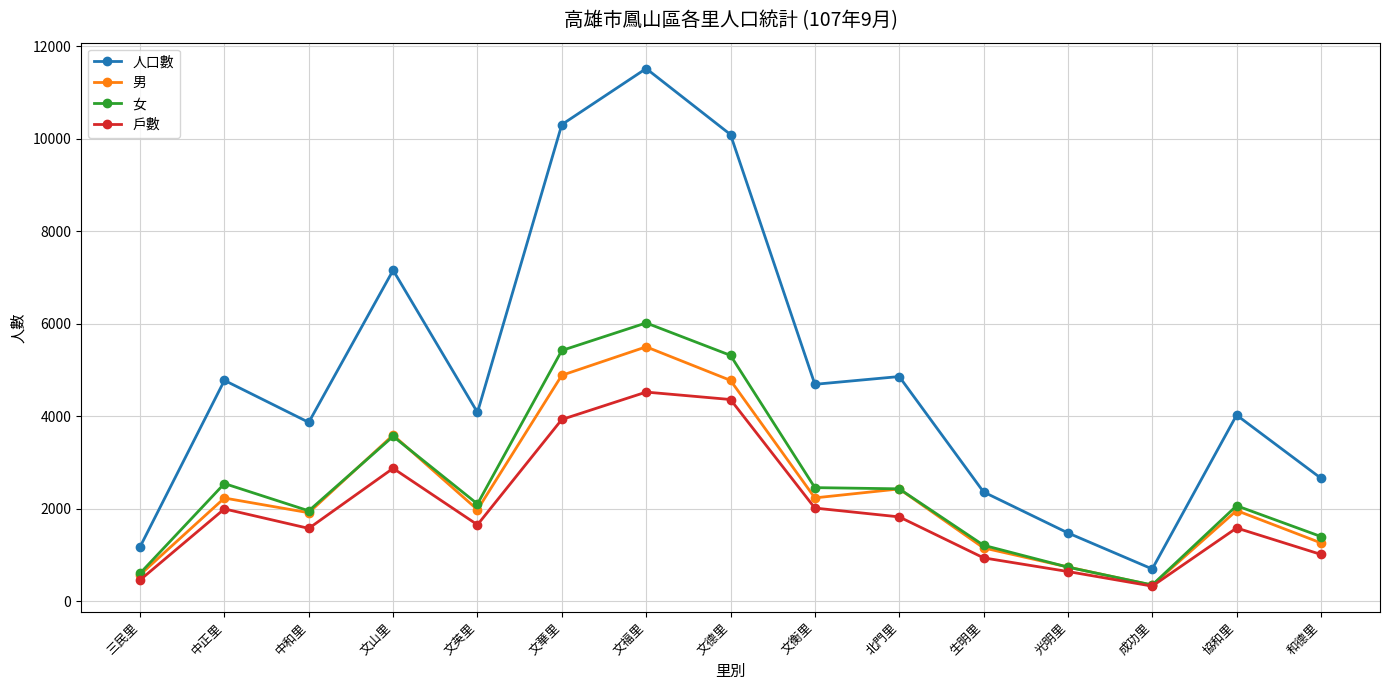

Rank the series at 文英里 from highest to lowest value.

人口數, 女, 男, 戶數